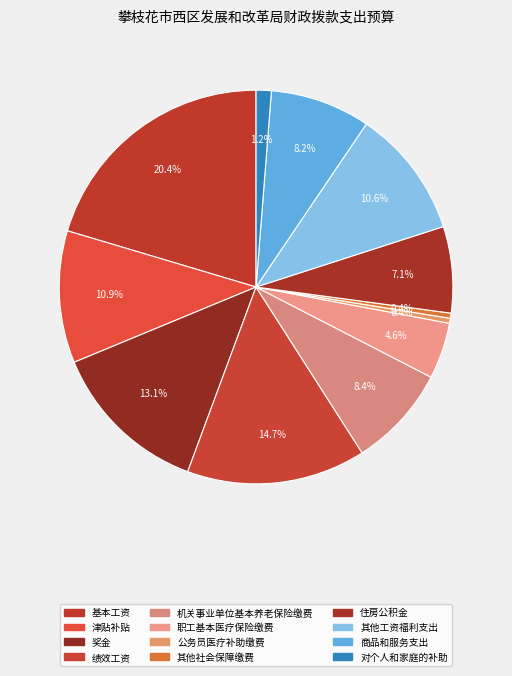

What is the ratio of the value at 绩效工资 to the value at 其他社会保障缴费?

34.9